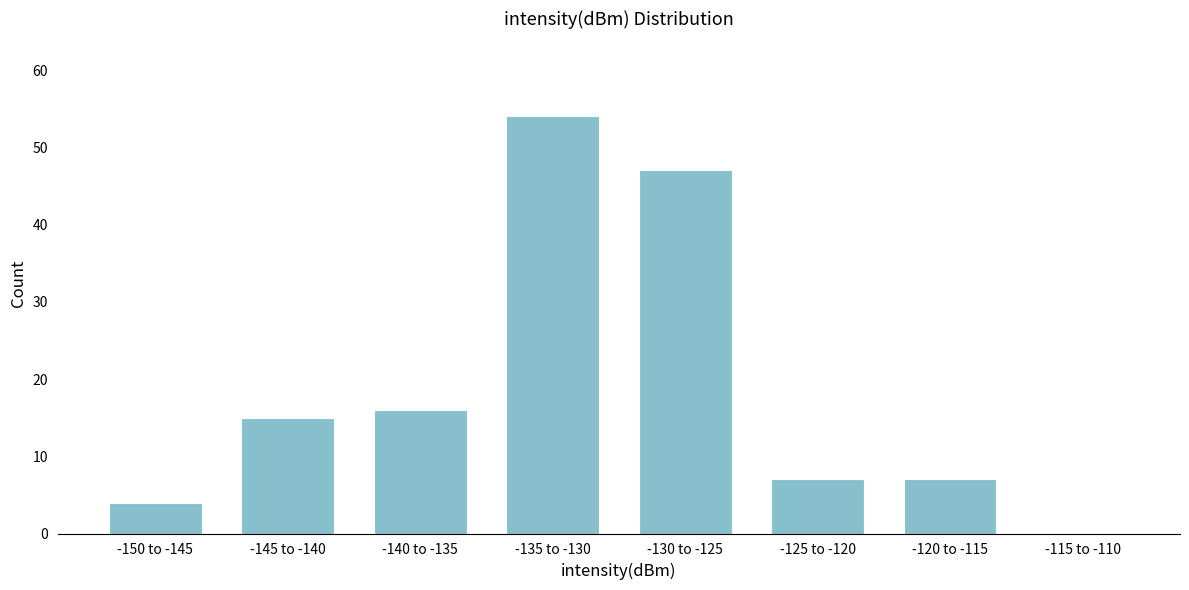

Reading left to right, transcribe all the data shown in this chart.

-150 to -145=4	-145 to -140=15	-140 to -135=16	-135 to -130=54	-130 to -125=47	-125 to -120=7	-120 to -115=7	-115 to -110=0